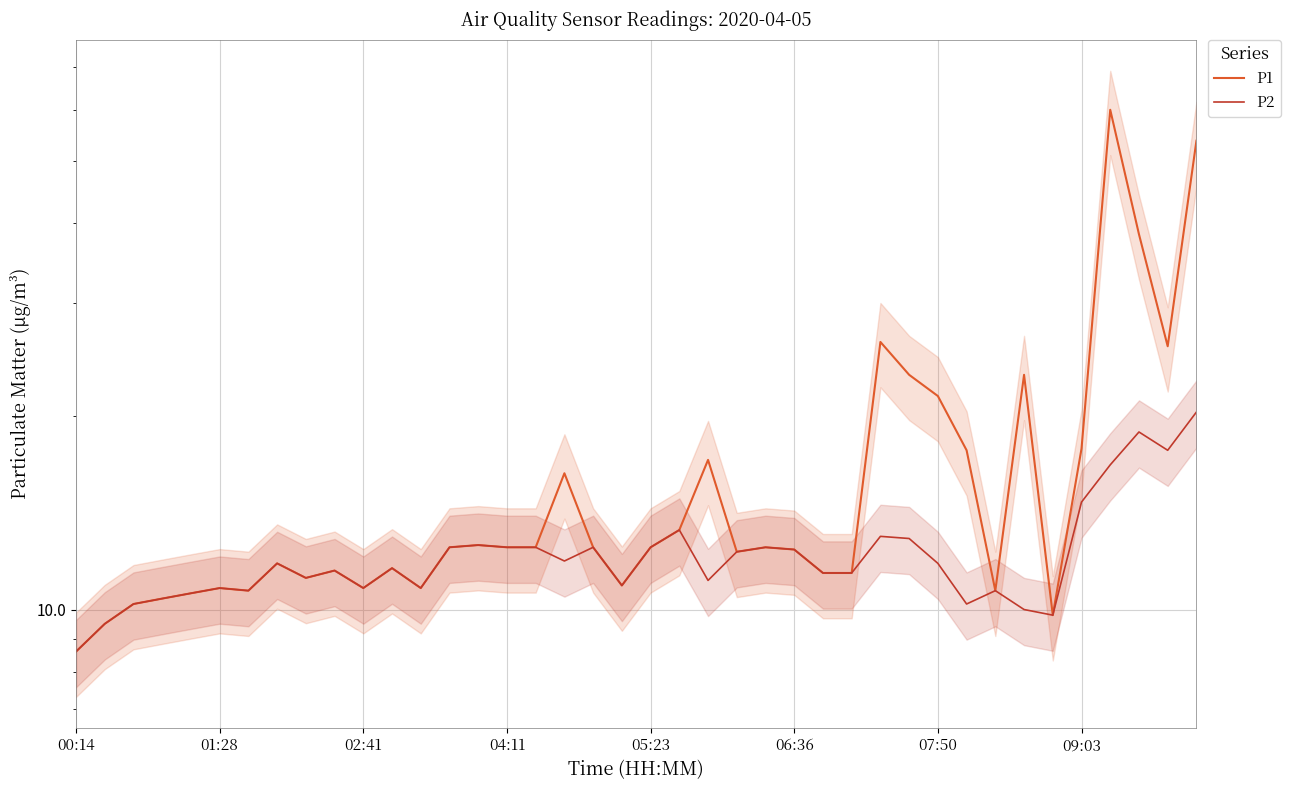

How many lines are shown in the chart?

2